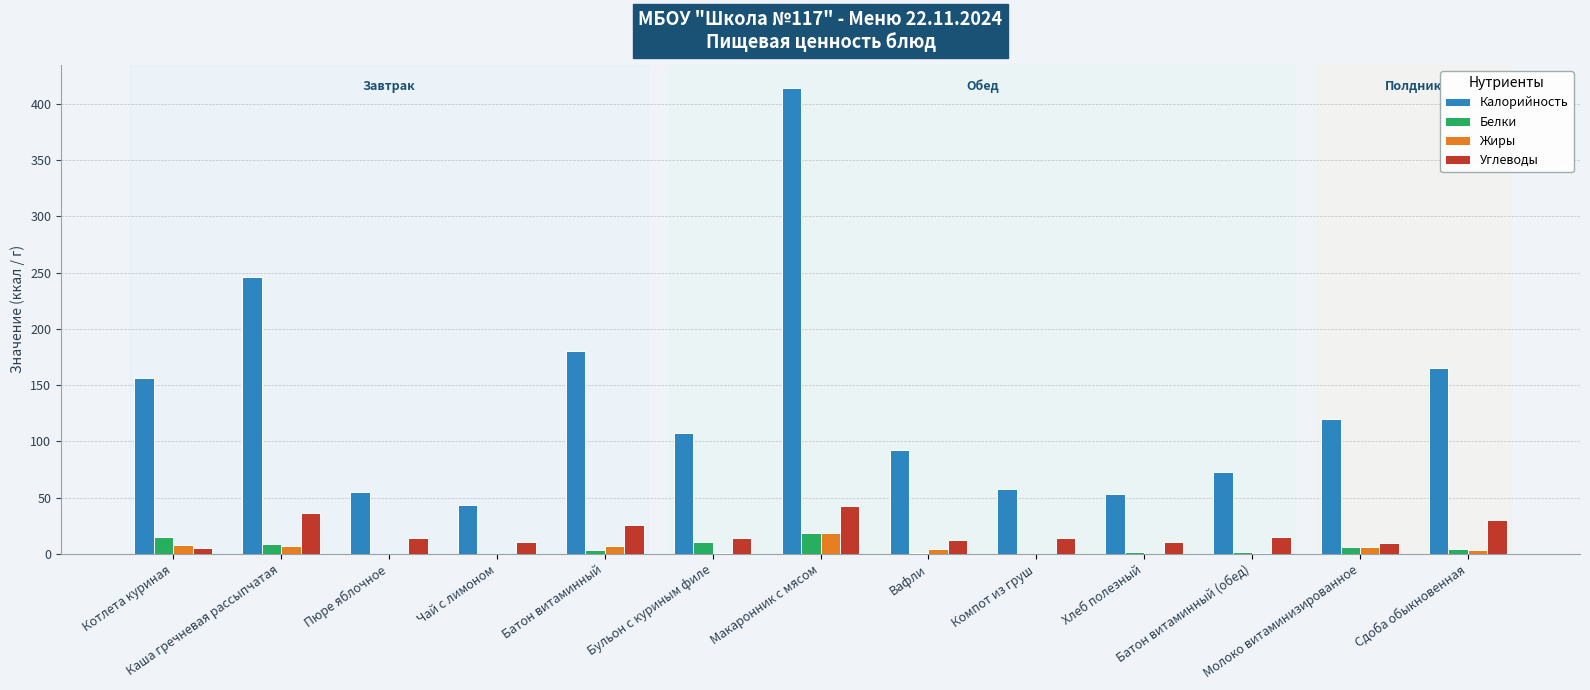

How many groups of bars are there?

13